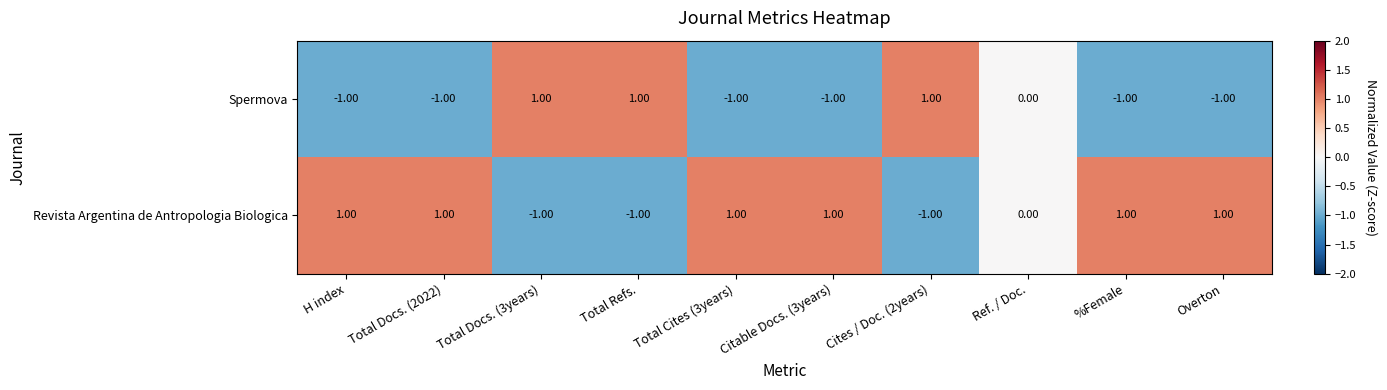

How many data points does each series have?

10